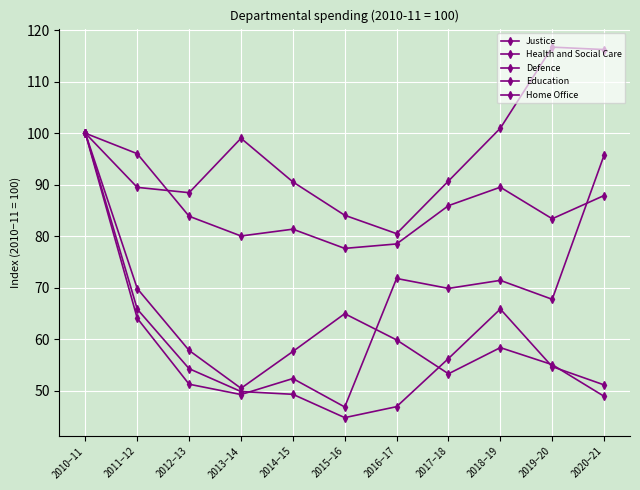

At 2016−17, list the series in order from smallest to largest.

Home Office, Education, Justice, Defence, Health and Social Care